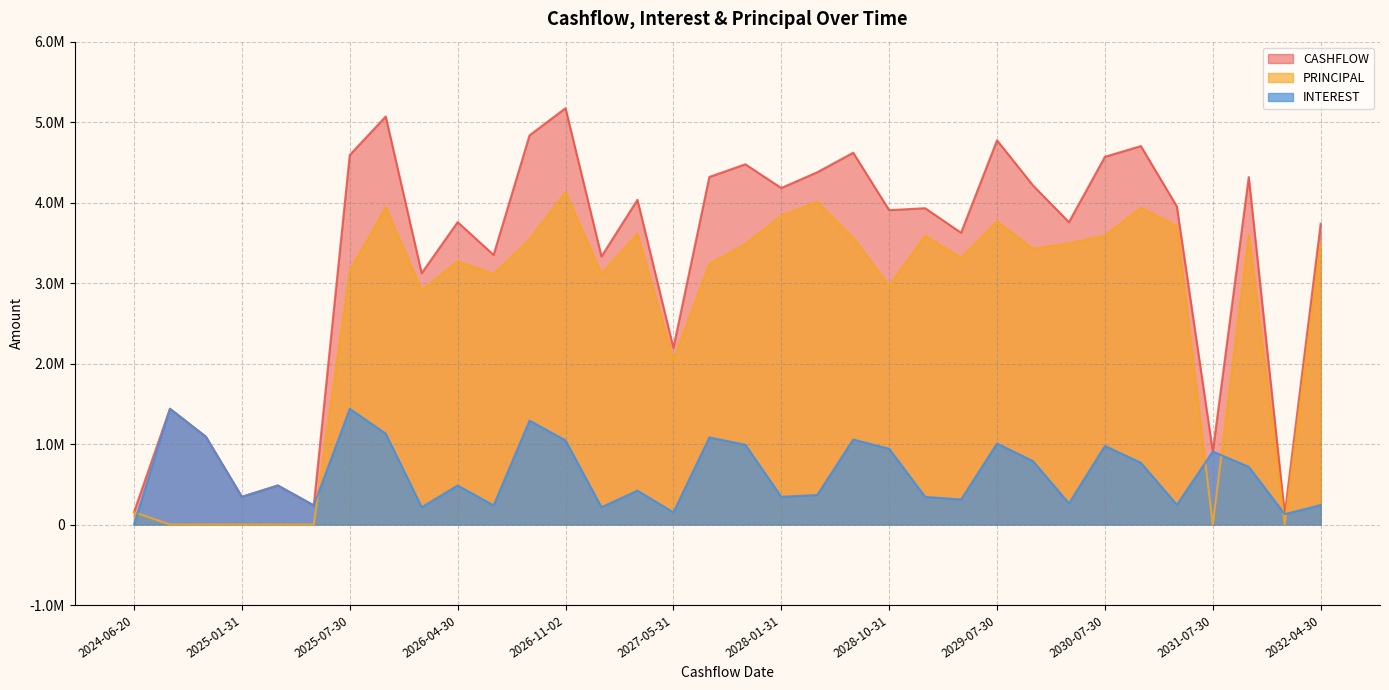

Where does the INTEREST series first go above 485396?

2024-07-30